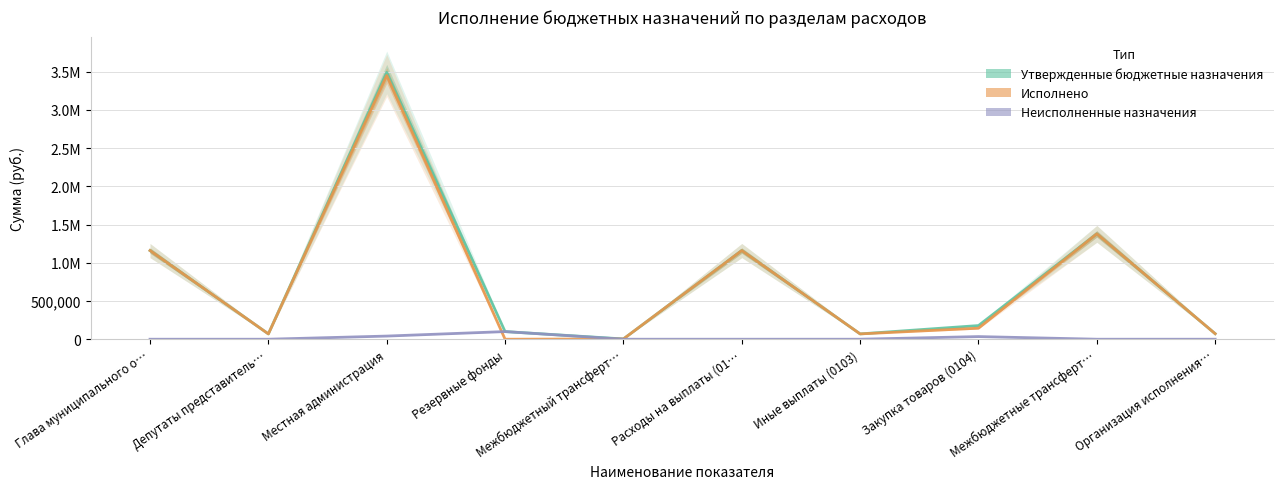

True or false: Исполнено and Утвержденные бюджетные назначения cross at least once.

False